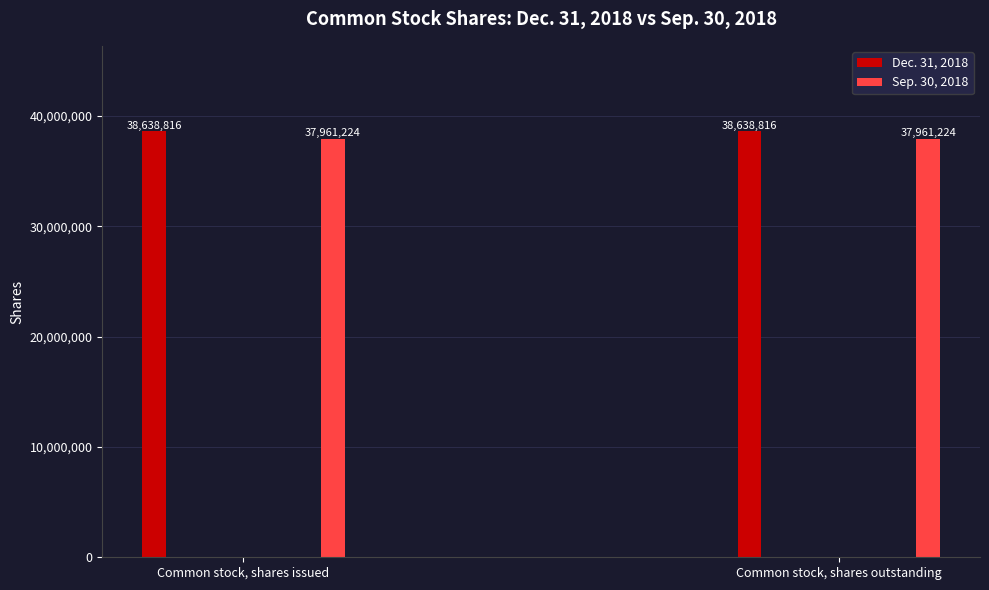

Between Common stock, shares issued and Common stock, shares outstanding, which series saw the biggest shift?

Dec. 31, 2018